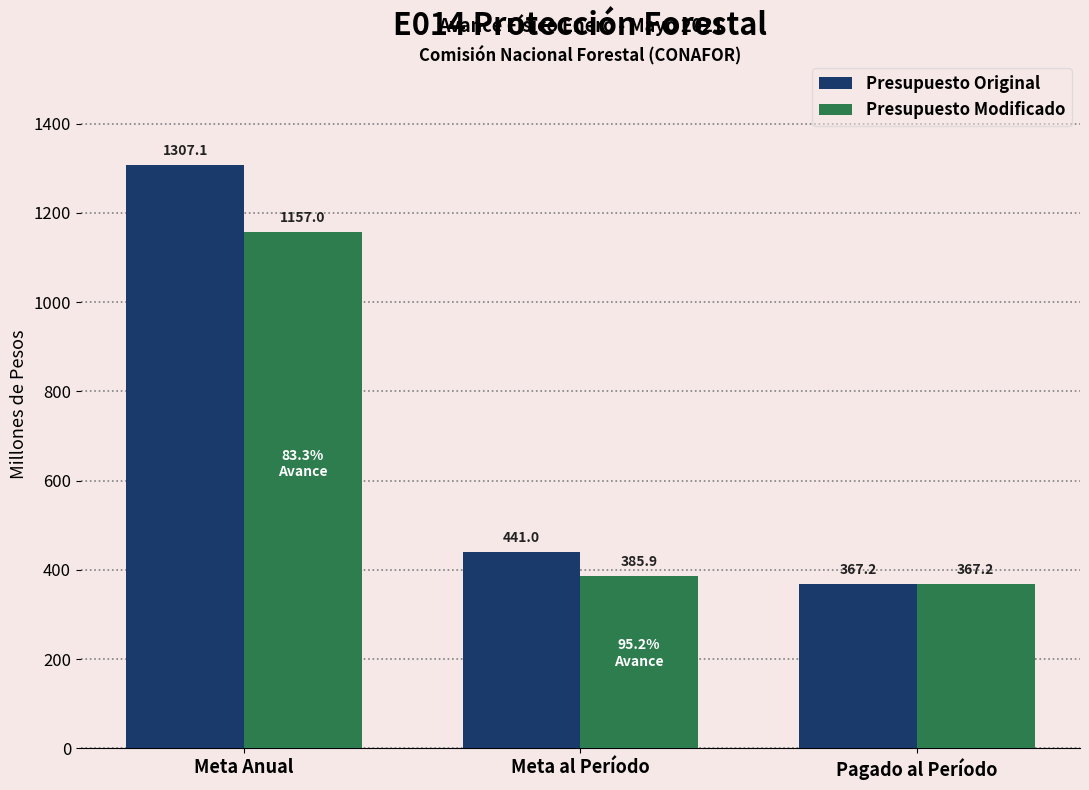

Rank the series by their maximum value, from highest to lowest.

Presupuesto Original, Presupuesto Modificado